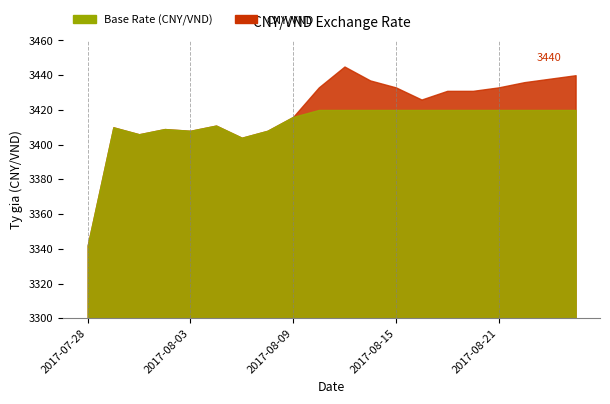

What is the maximum value shown in the chart?

3445